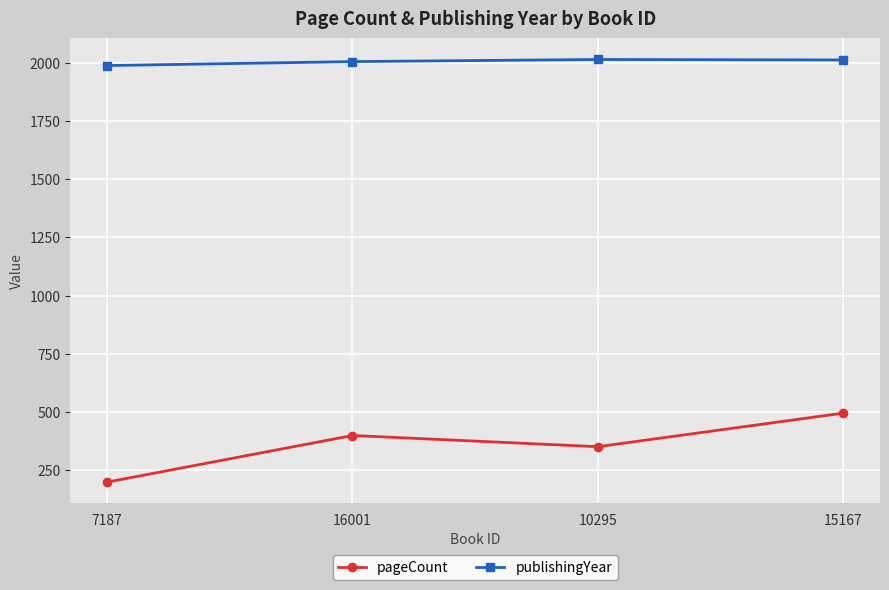

True or false: publishingYear has a value of 1355 at 16001.

False